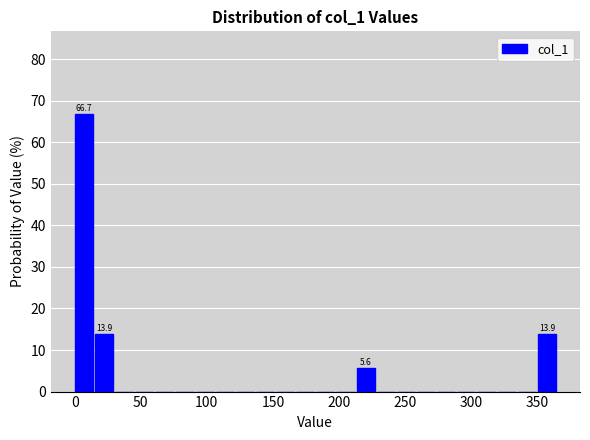

Read against the x-axis, roughly where is the centre of the tallest bar?

5